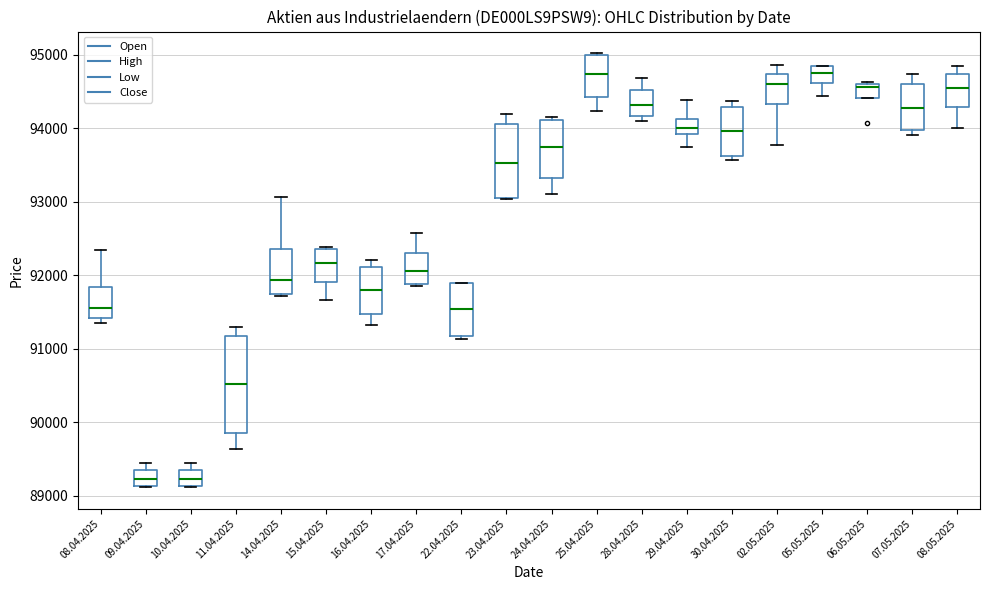

Comparing the boxes themselves (not the whiskers), which one is the tallest?

11.04.2025